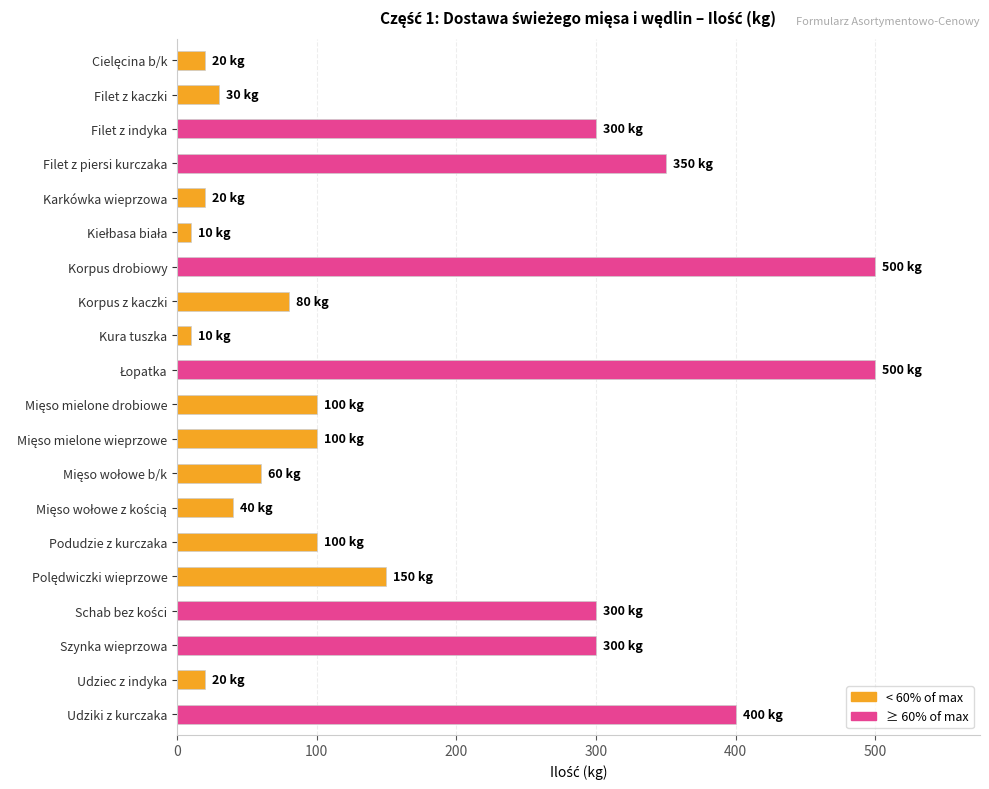

What is the difference between the maximum and second lowest values?

490